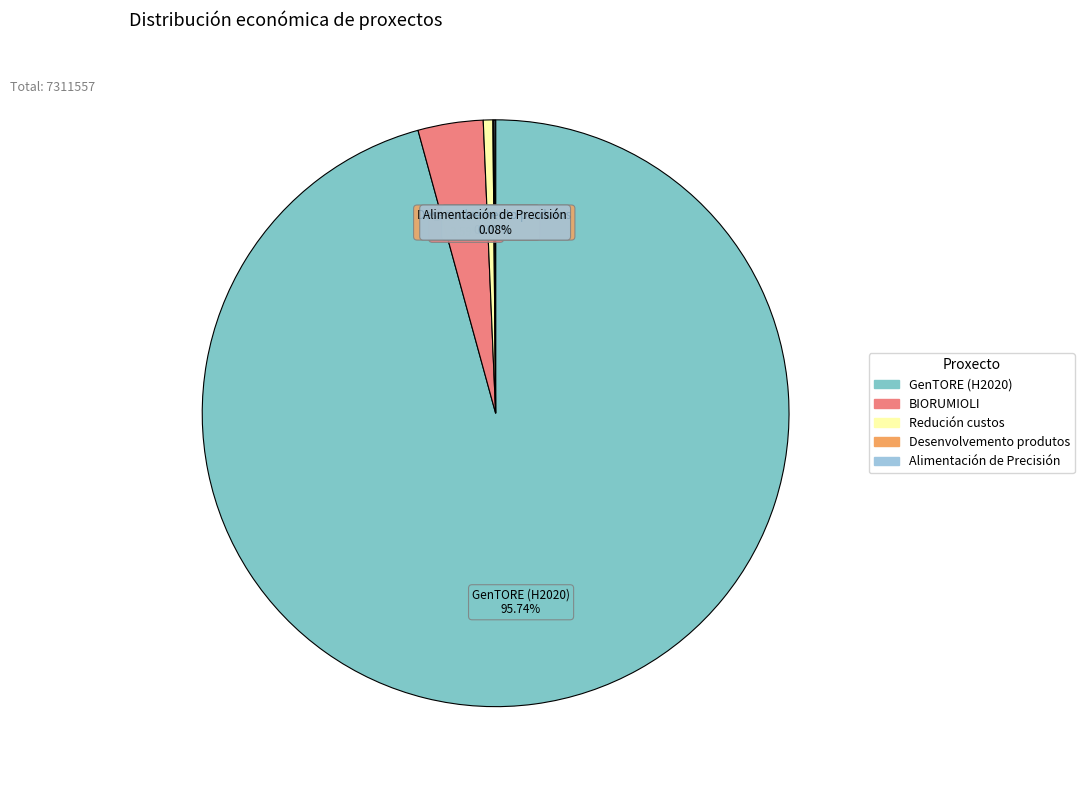

What is the total percentage of GenTORE (H2020) and Redución custos?

96.3%